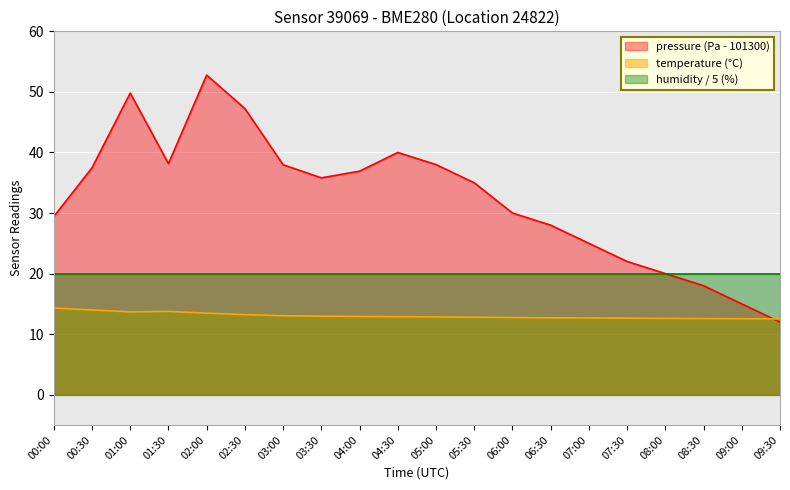

At which category does the chart reach its peak across all series?

02:00